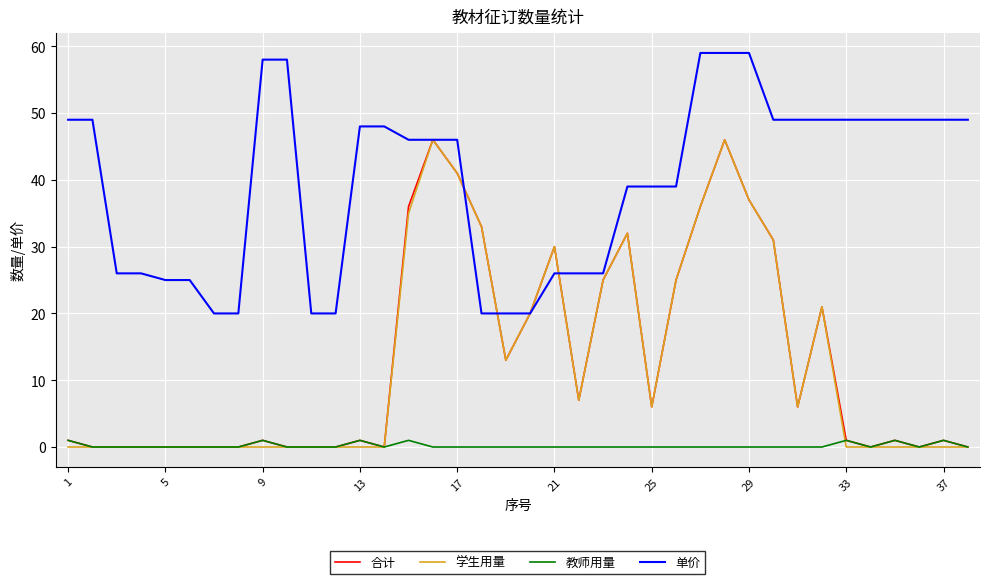

Which series has the largest total across all categories?

单价